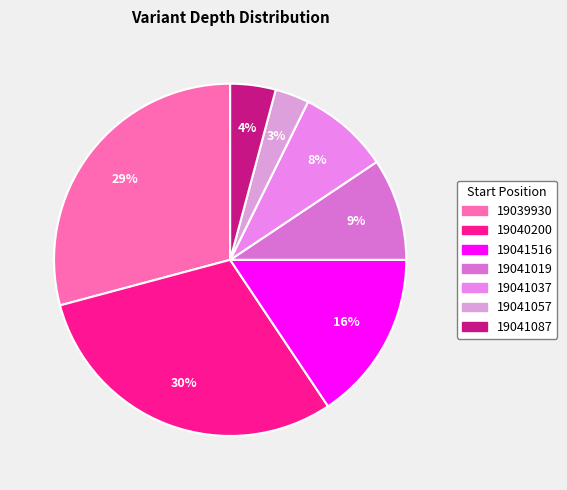

Rank the categories by value from lowest to highest.

19041057, 19041087, 19041037, 19041019, 19041516, 19039930, 19040200